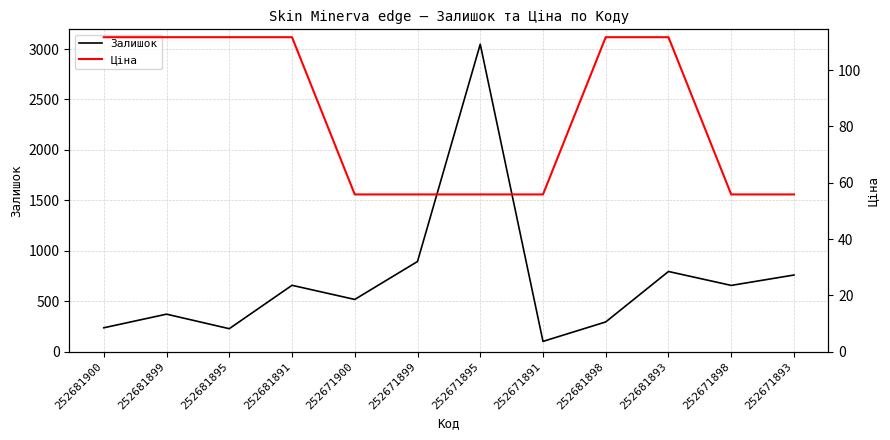

Which label corresponds to the smallest value in the chart?

252671900